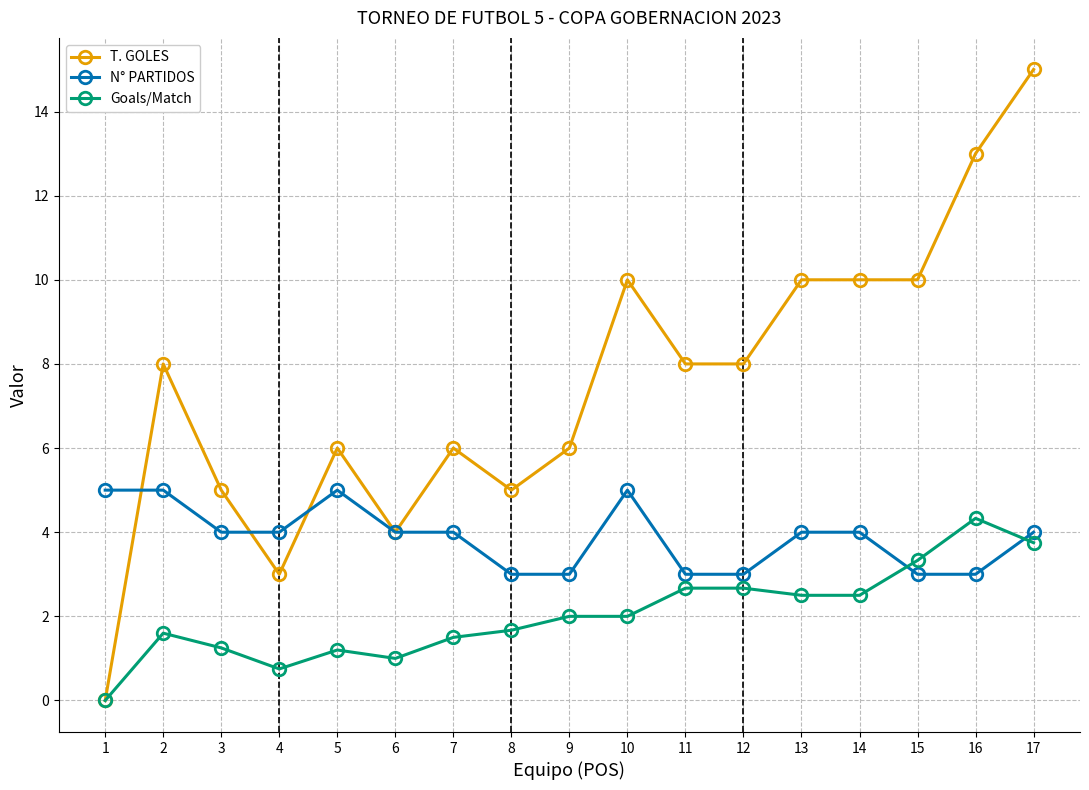

Is this an area chart (filled region under the line)?

No